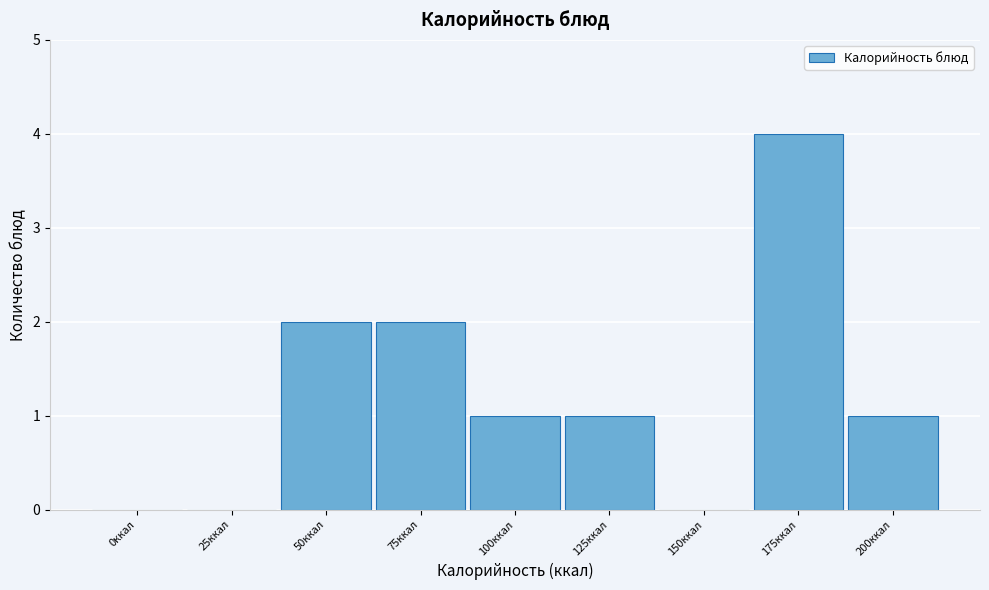

Reading left to right, list all the values displayed in this chart.

0ккал=0	25ккал=0	50ккал=2	75ккал=2	100ккал=1	125ккал=1	150ккал=0	175ккал=4	200ккал=1